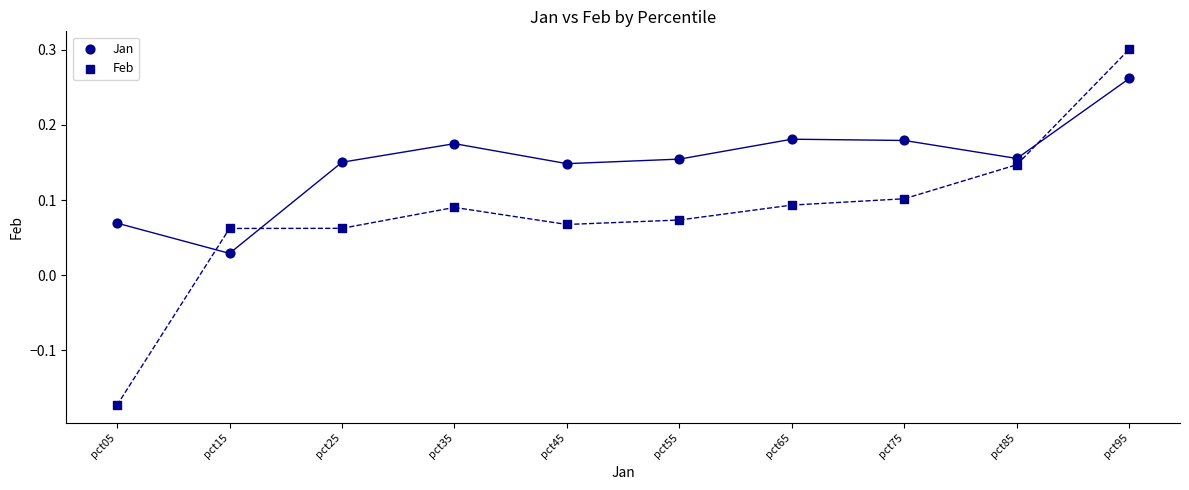

How many points are shown in the scatter plot?

20